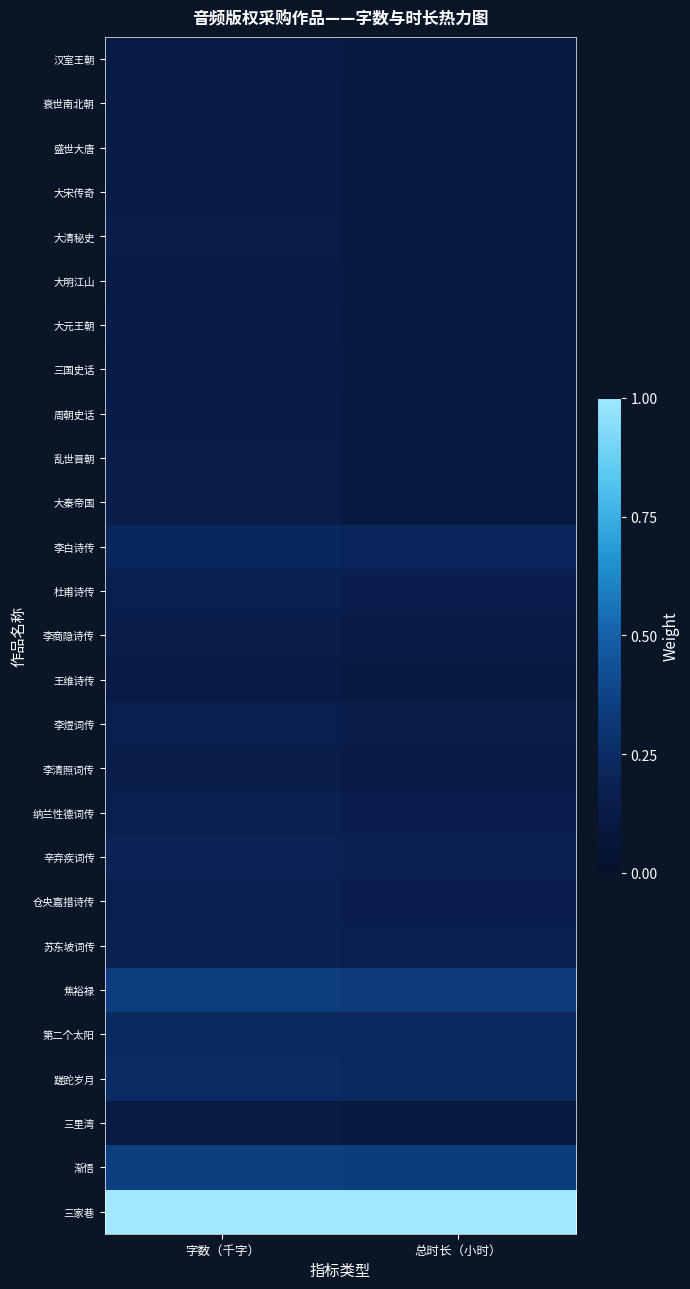

Which label corresponds to the smallest value in the chart?

总时长（小时）